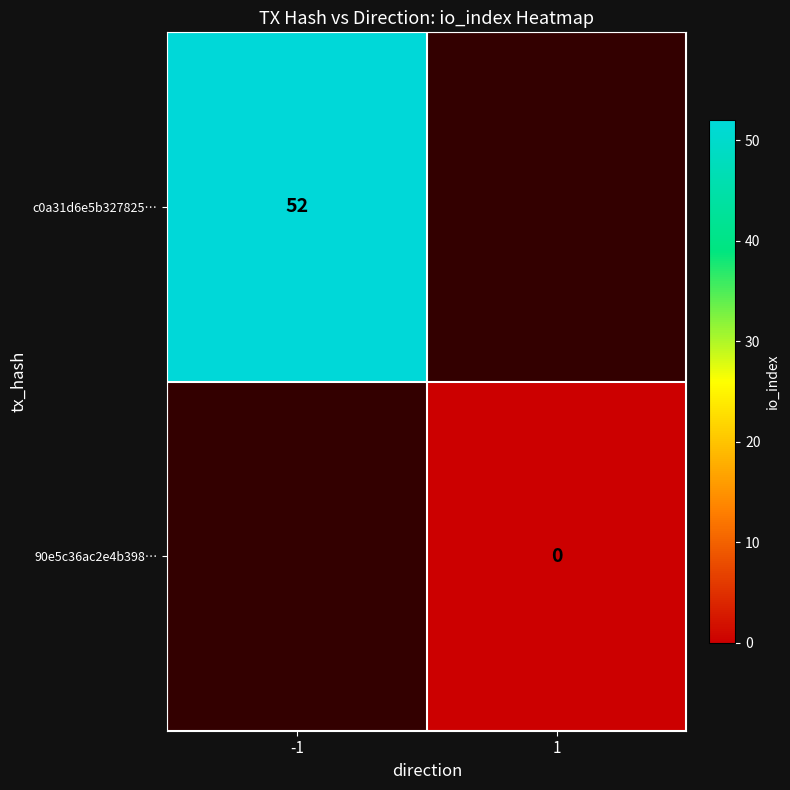

The value of c0a31d6e5b327825… at -1 is 74. True or false?

False